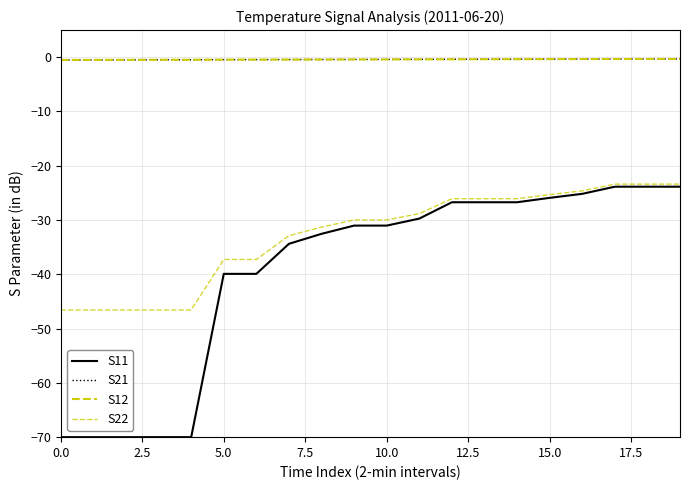

Does the chart have visible grid lines?

Yes